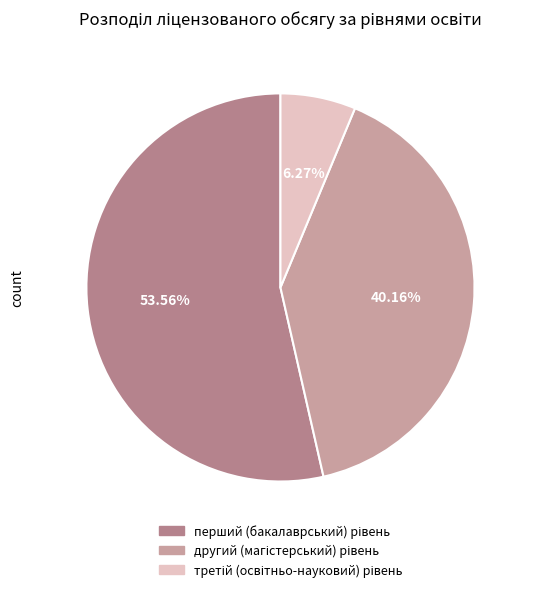

Is there a majority slice in this chart?

Yes